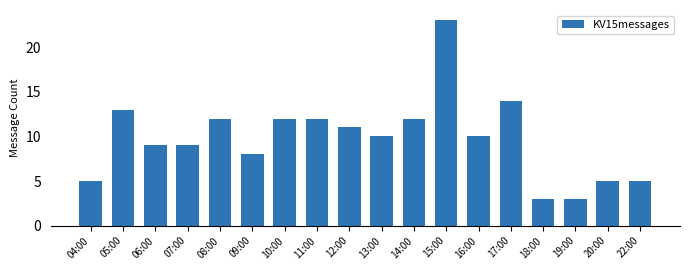

What is the label of the 3rd bar from the left?

06:00